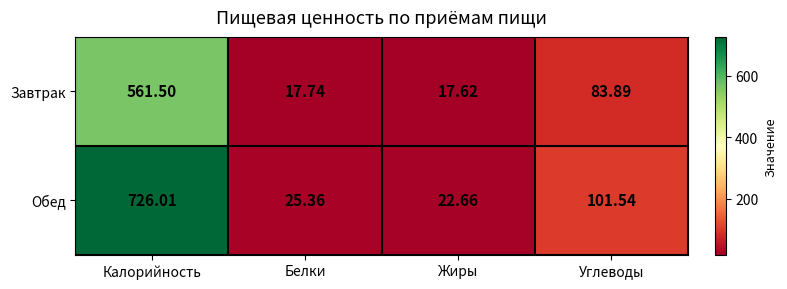

Between Калорийность and Жиры, which series saw the biggest shift?

Обед